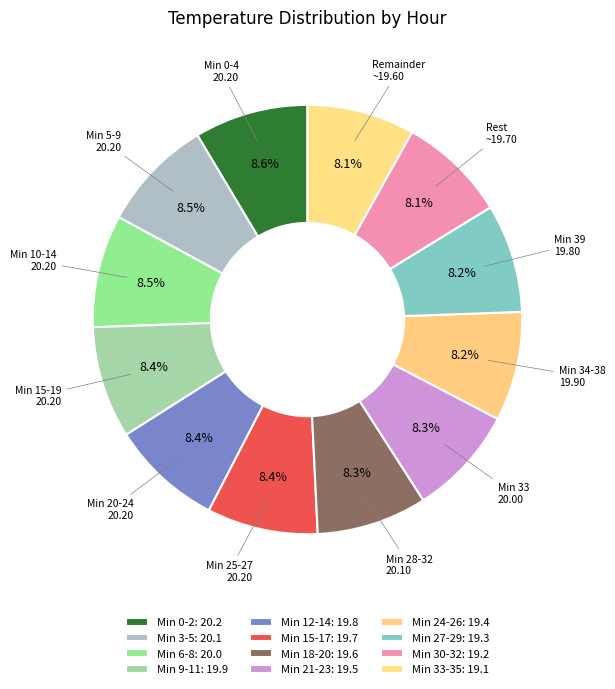

How many segments does this pie chart have?

12